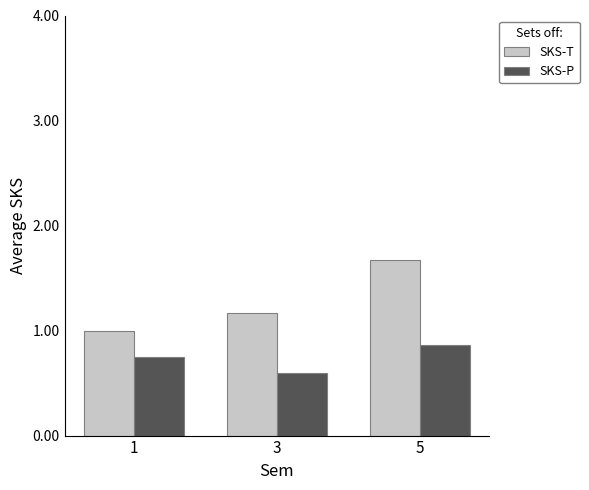

Rank the categories by SKS-P value from highest to lowest.

5, 1, 3